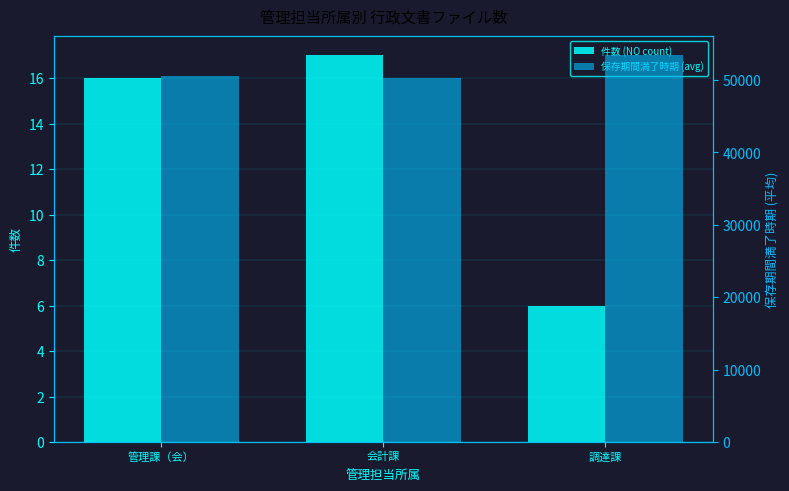

Count the number of categories in the chart.

3